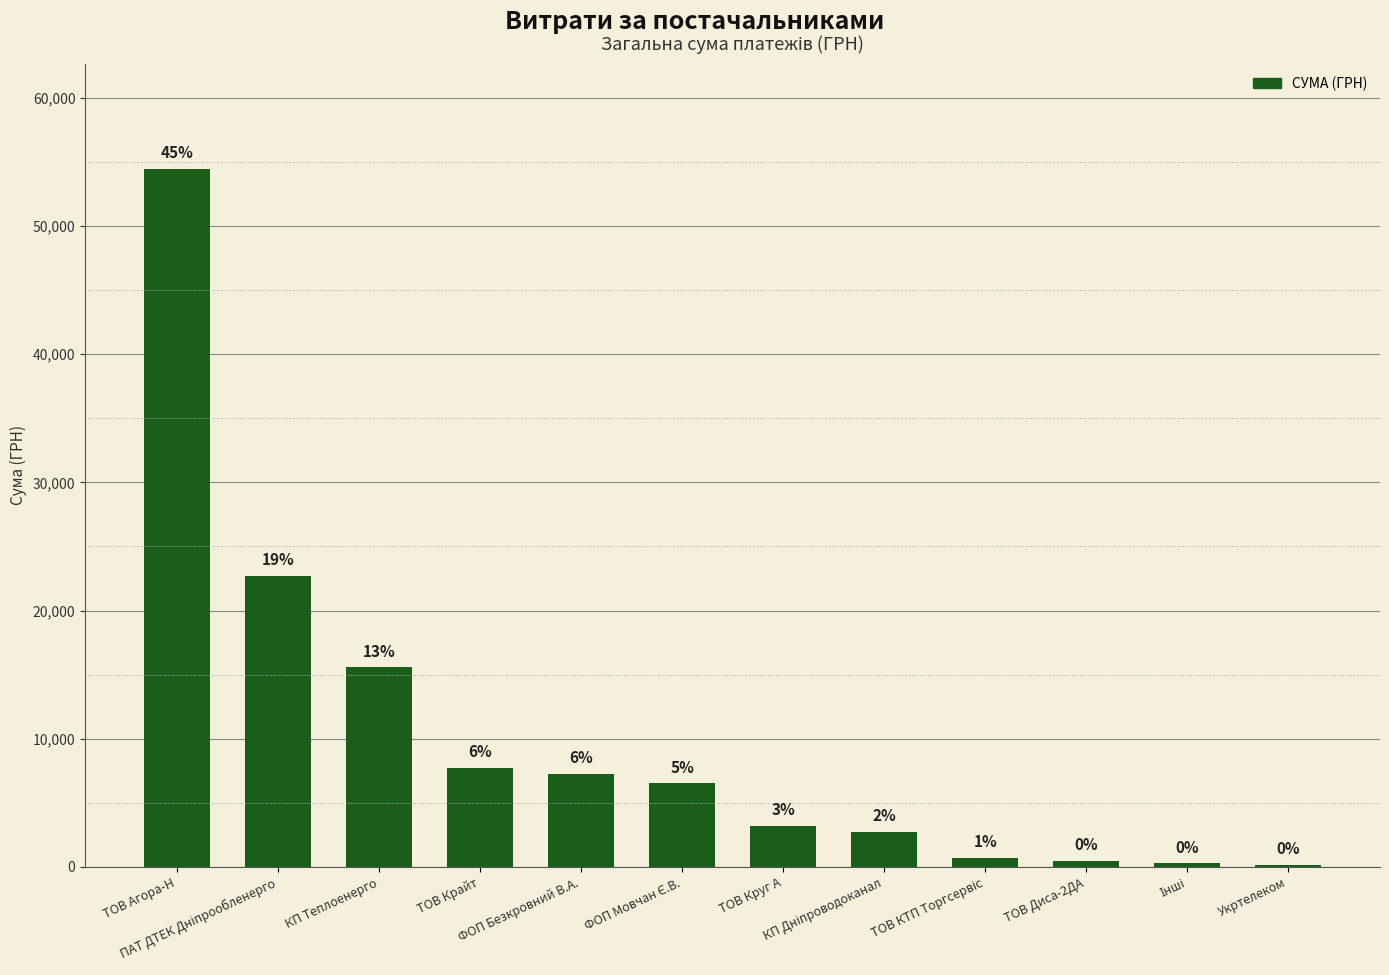

The value at Укртелеком is 211.4. True or false?

False